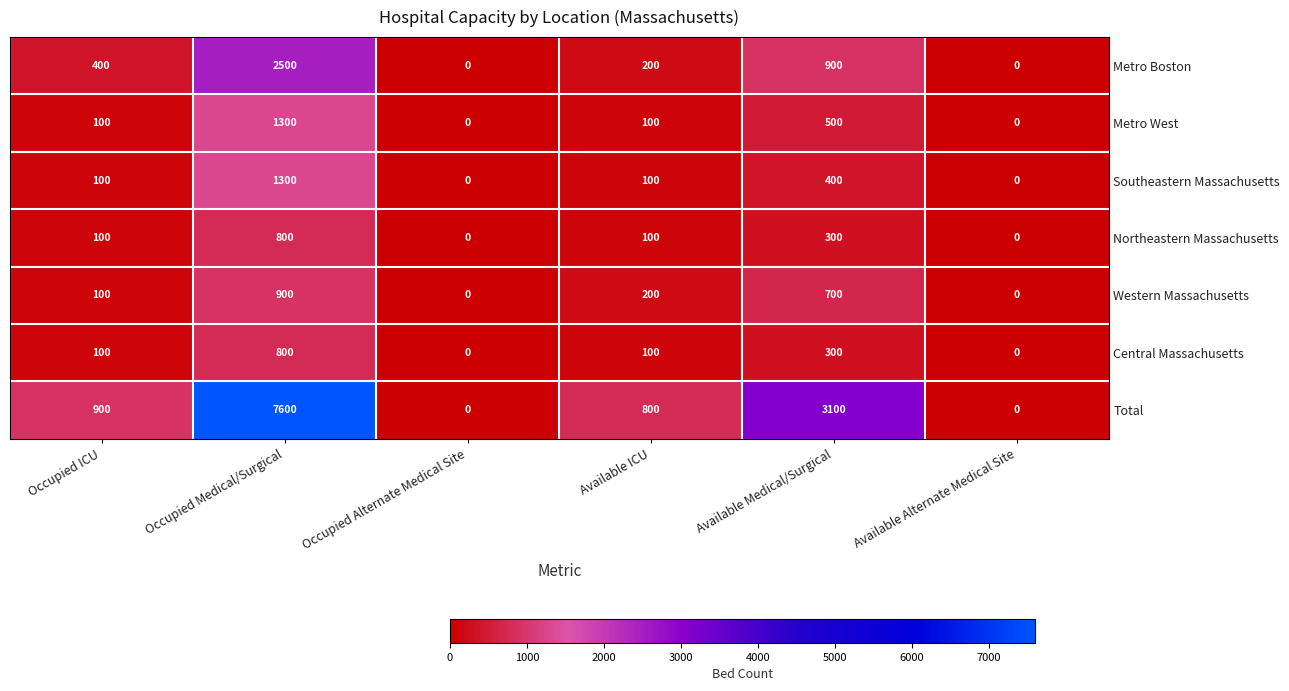

What is the difference between the second highest and second lowest values in the Central Massachusetts series?

300